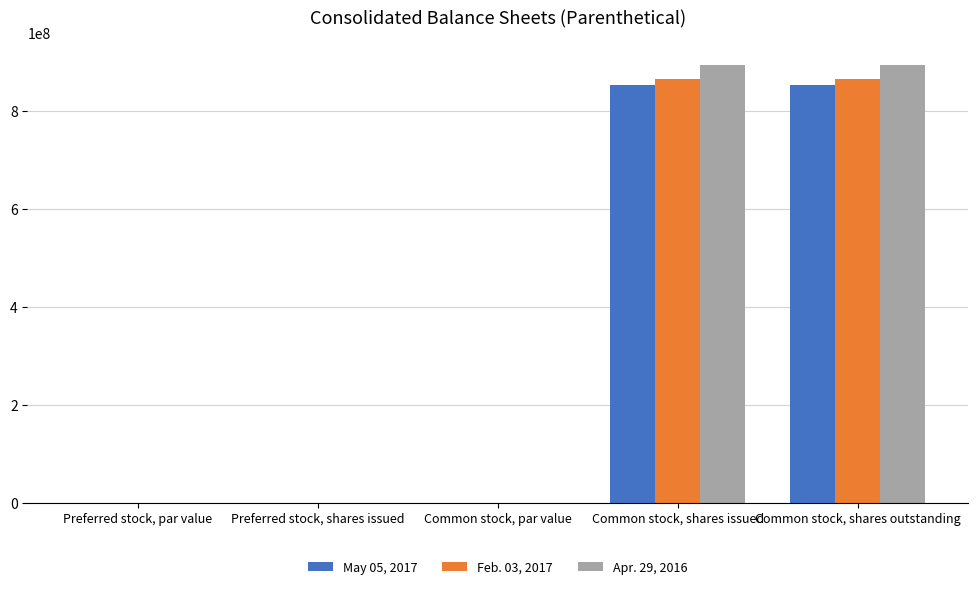

What is the sum of all Feb. 03, 2017 values?

1732000005.5